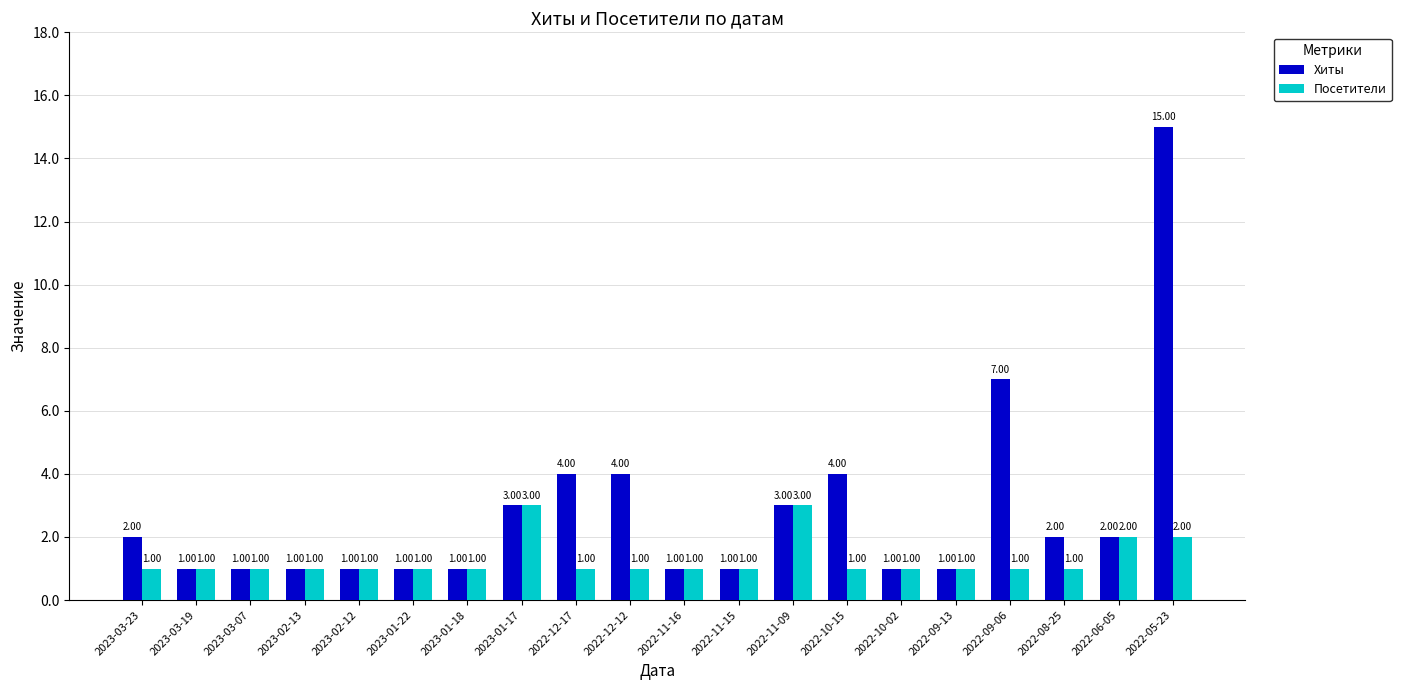

What is the sum of all Посетители values?

26